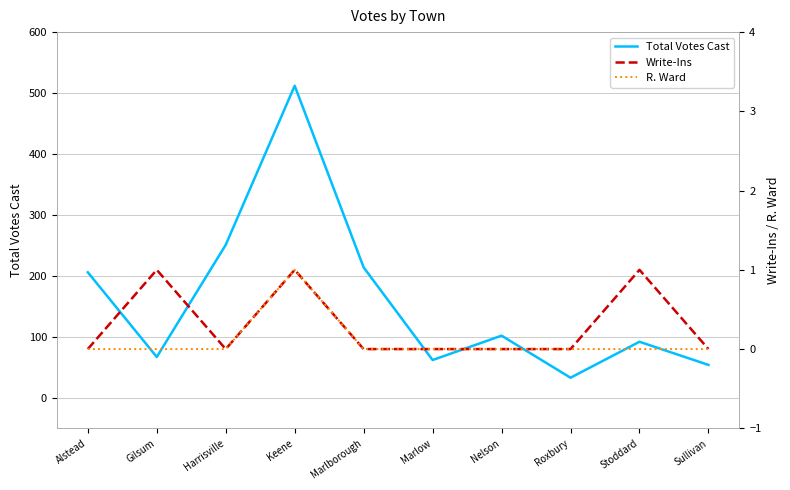

Is this an area chart (filled region under the line)?

No